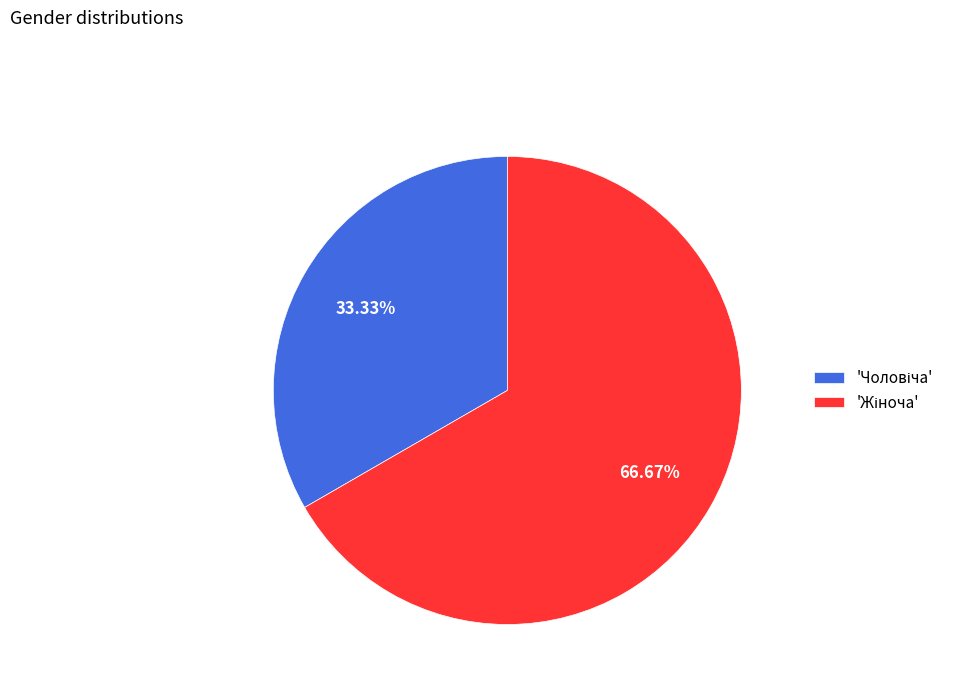

Does any single category account for the majority?

Yes